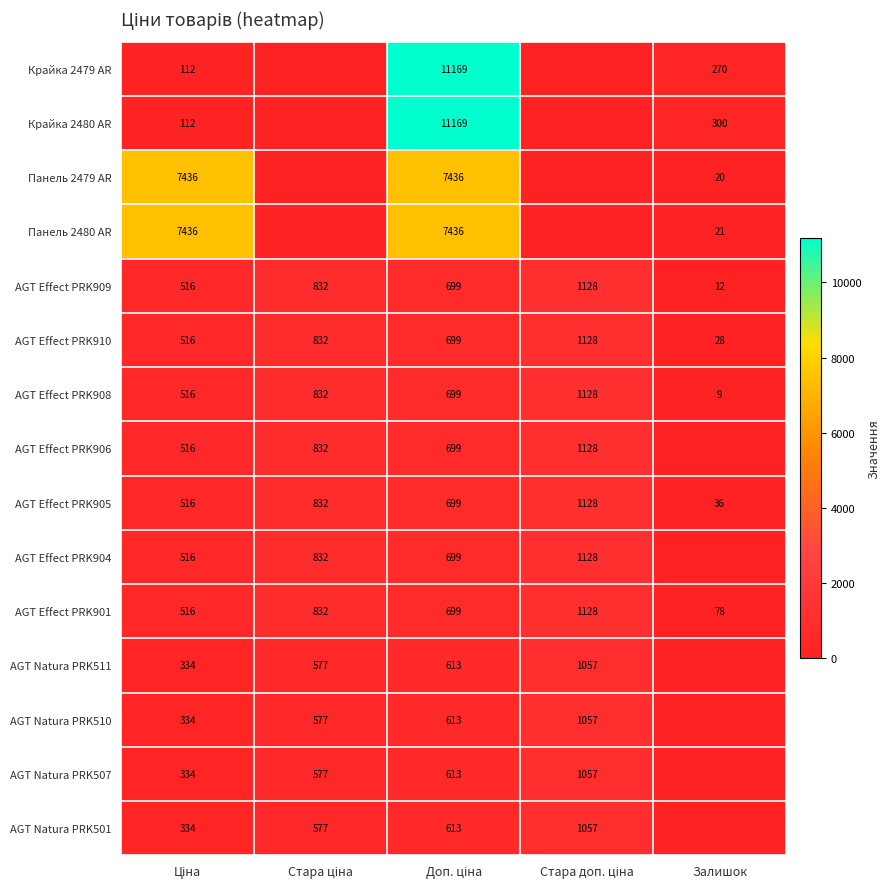

What is the difference between the second highest and minimum values in the AGT Effect PRK908 series?

823